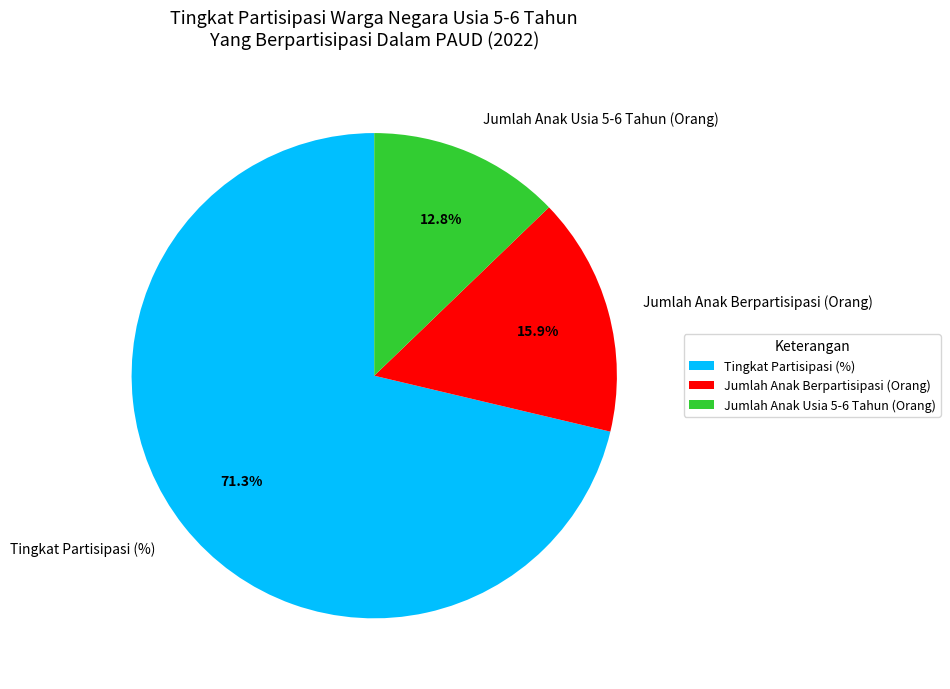

Is it true that Jumlah Anak Usia 5-6 Tahun (Orang) is 23% of the pie?

False